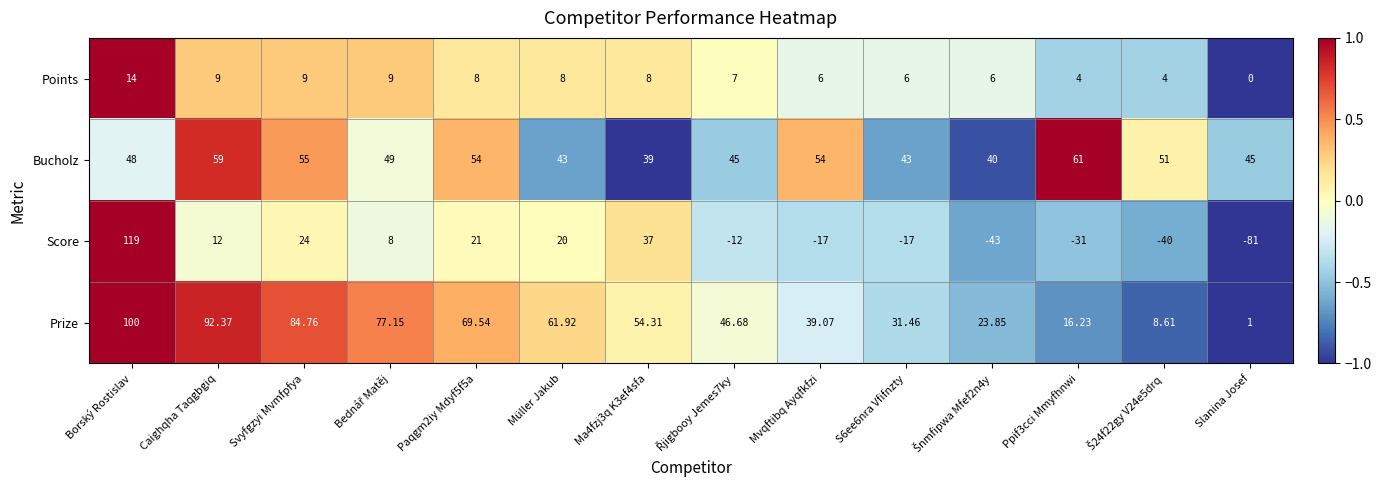

Which series changed the most between Svyfgzyi Mvmfpfya and S6ee6nra Vfifnzty?

Prize